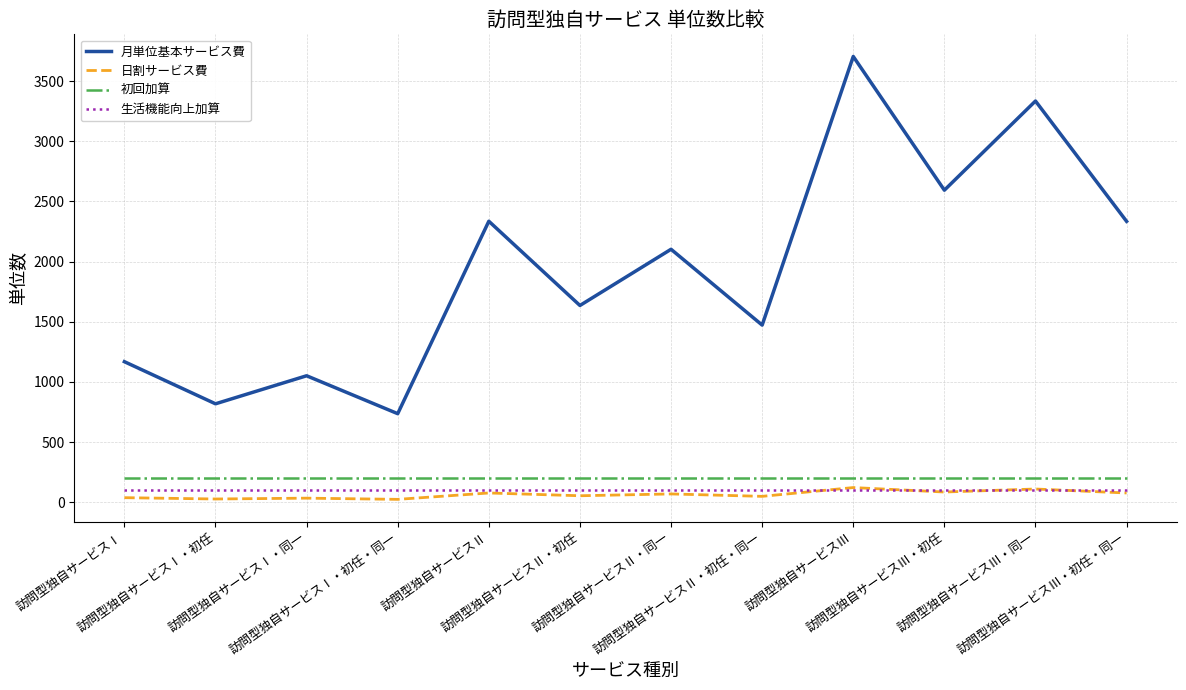

Is it true that 生活機能向上加算 equals 100 at 訪問型独自サービスⅠ?

True